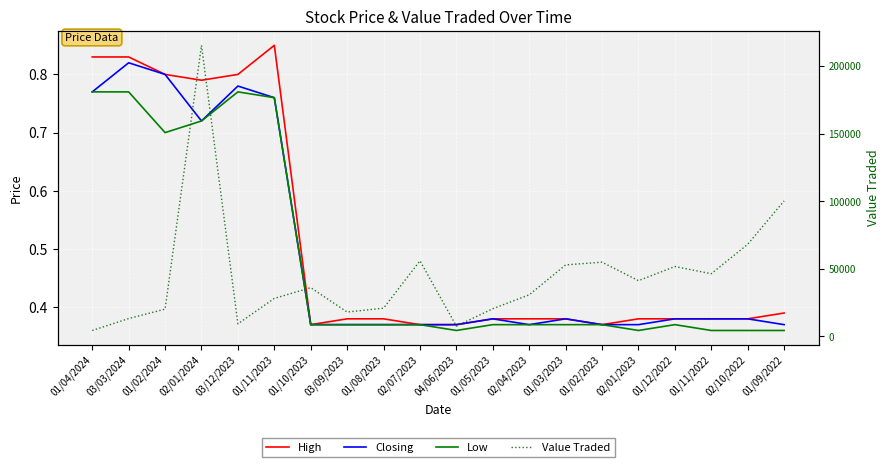

True or false: High has a value of 0.4 at 01/09/2022.

True